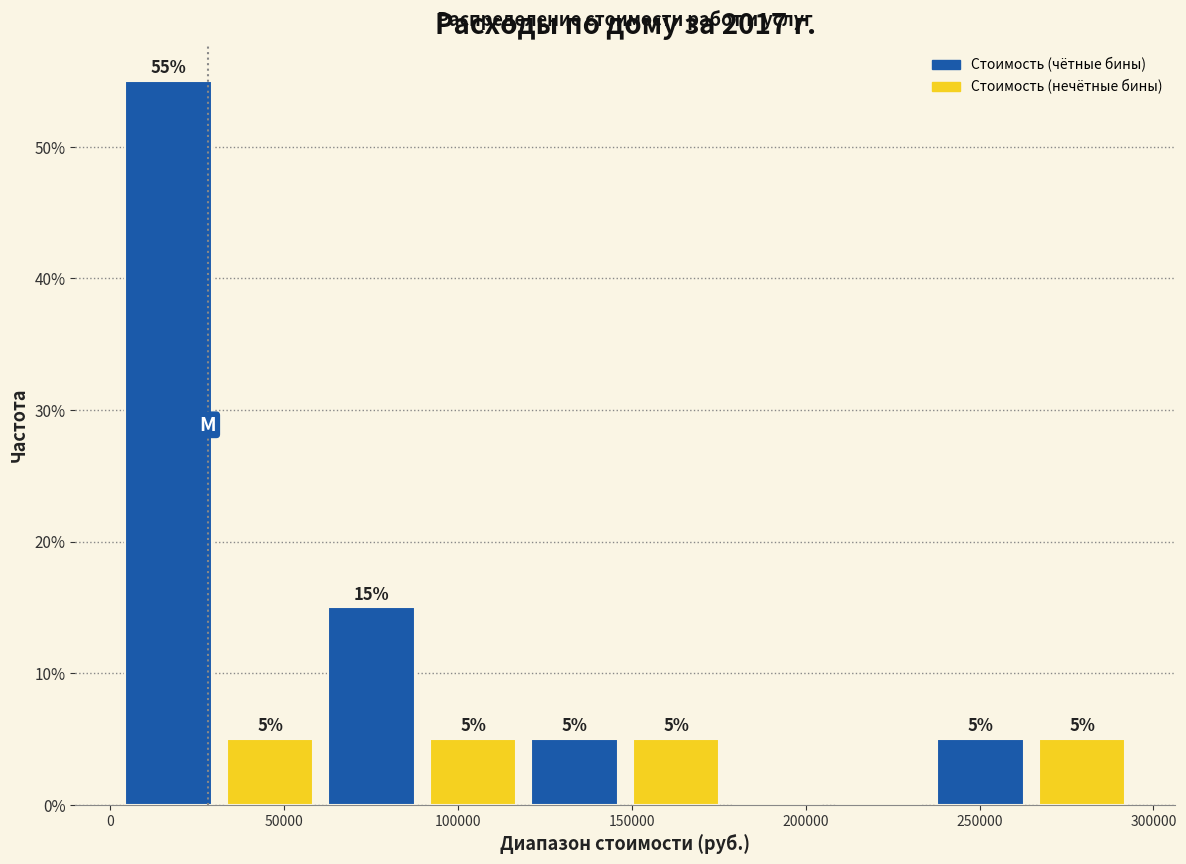

Which range on the x-axis has the tallest bar?

0 to 30000